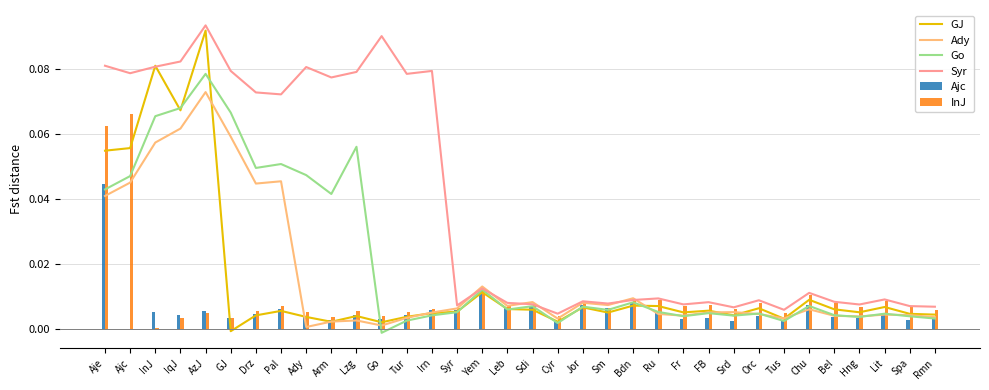

Read the Syr value at Arm.

0.1